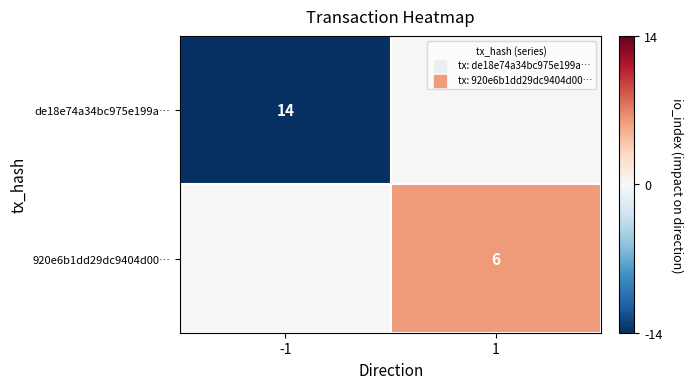

Is it true that 920e6b1dd29dc9404d00… equals 6 at 1?

True